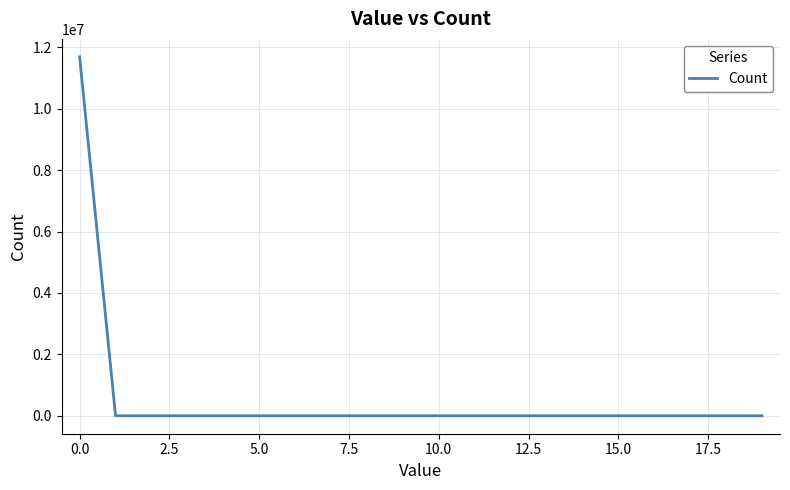

What is the maximum value shown in the chart?

11690204